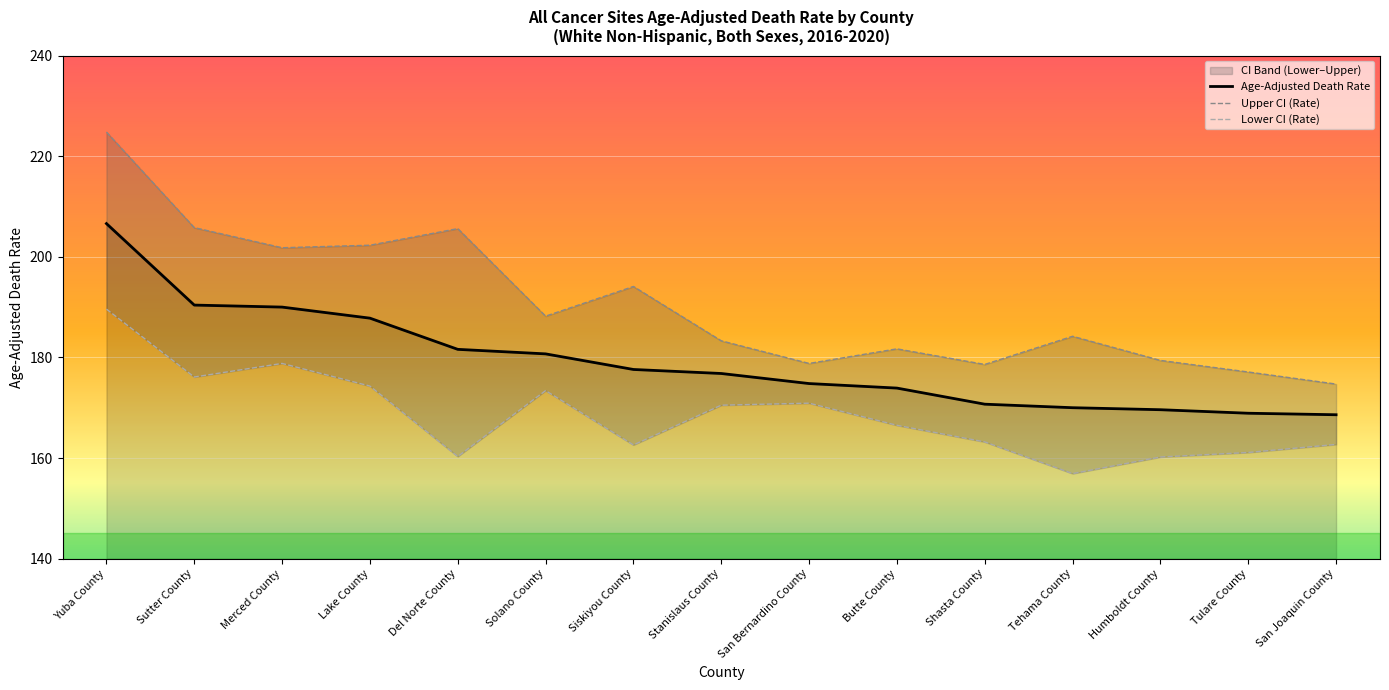

True or false: Lower CI (Rate) and Age-Adjusted Death Rate cross at least once.

False